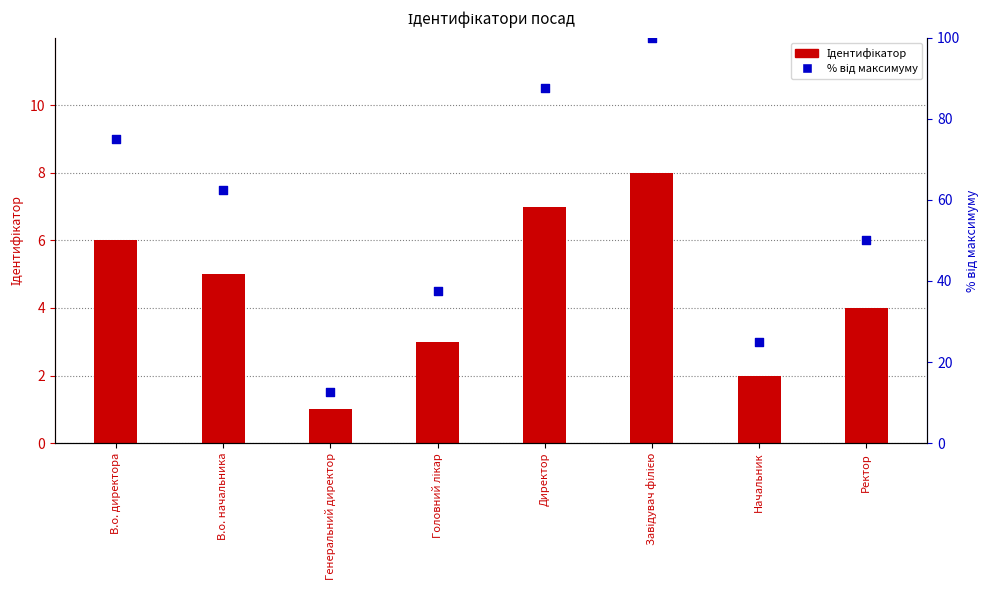

At which category is the sum across all series the highest?

Завідувач філією